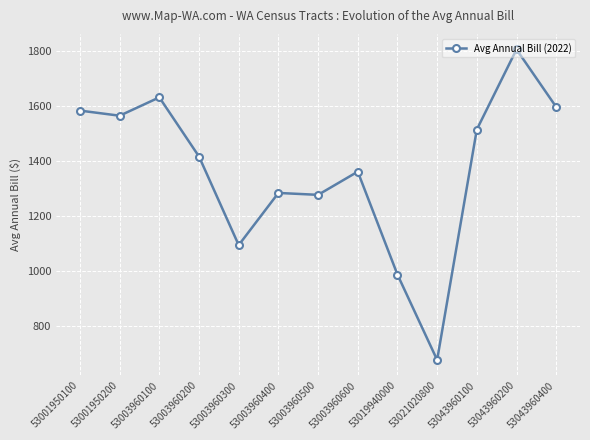

How many categories are shown in the chart?

13